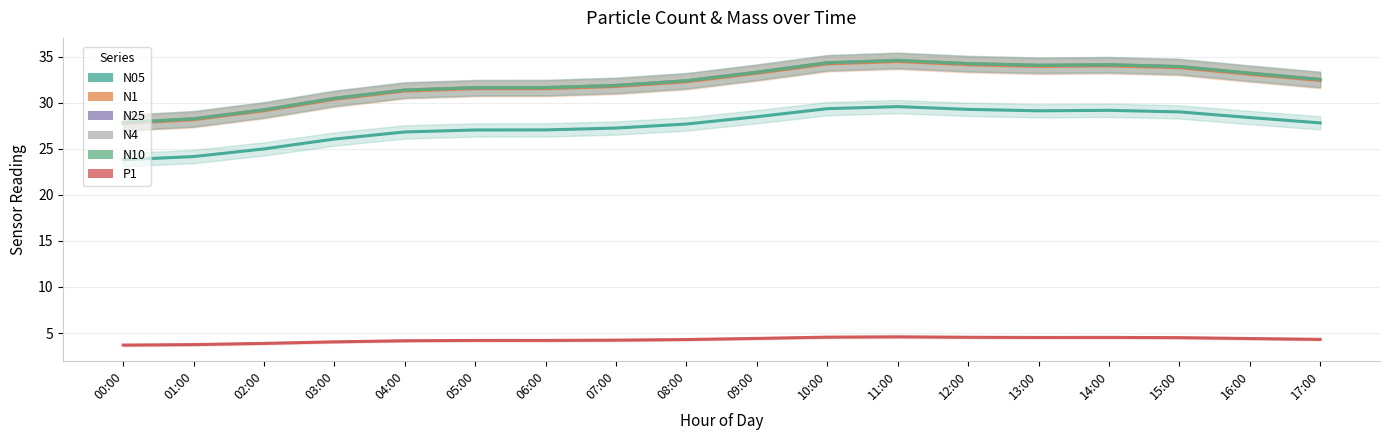

Between 02:00 and 07:00, which is larger?

07:00